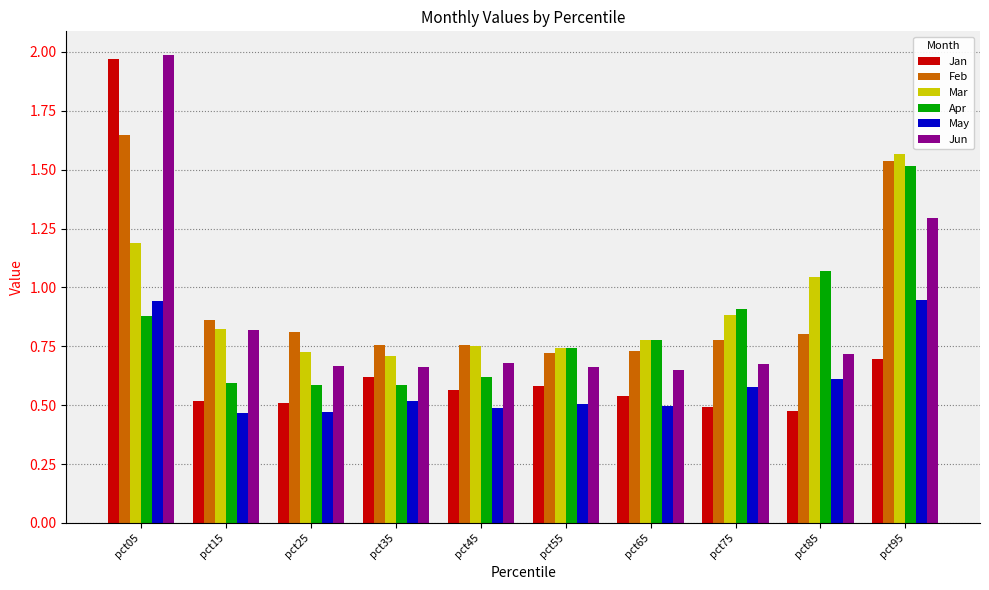

Which category has the highest value in the Jan series?

pct05